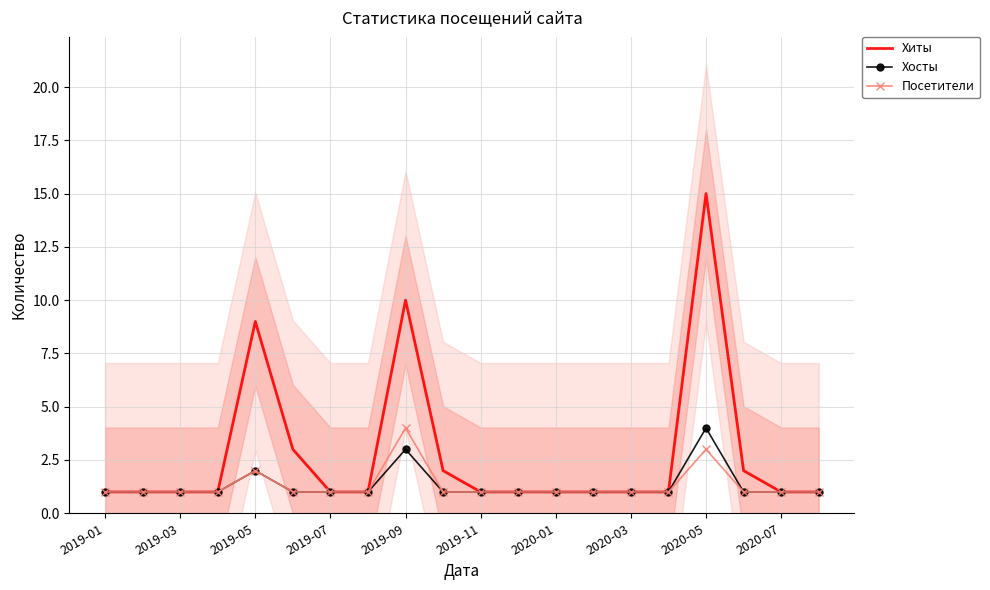

What is the value of the Хосты point at the 9th from the left?

3